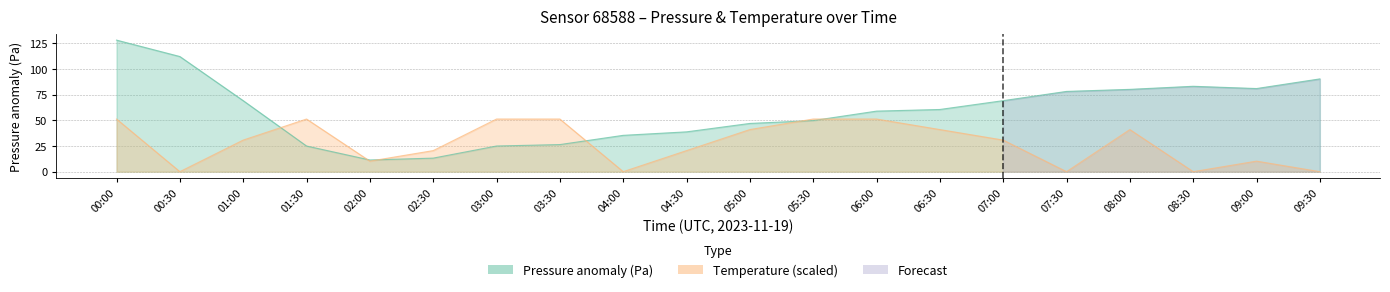

Where is the first local minimum for pressure?

02:00